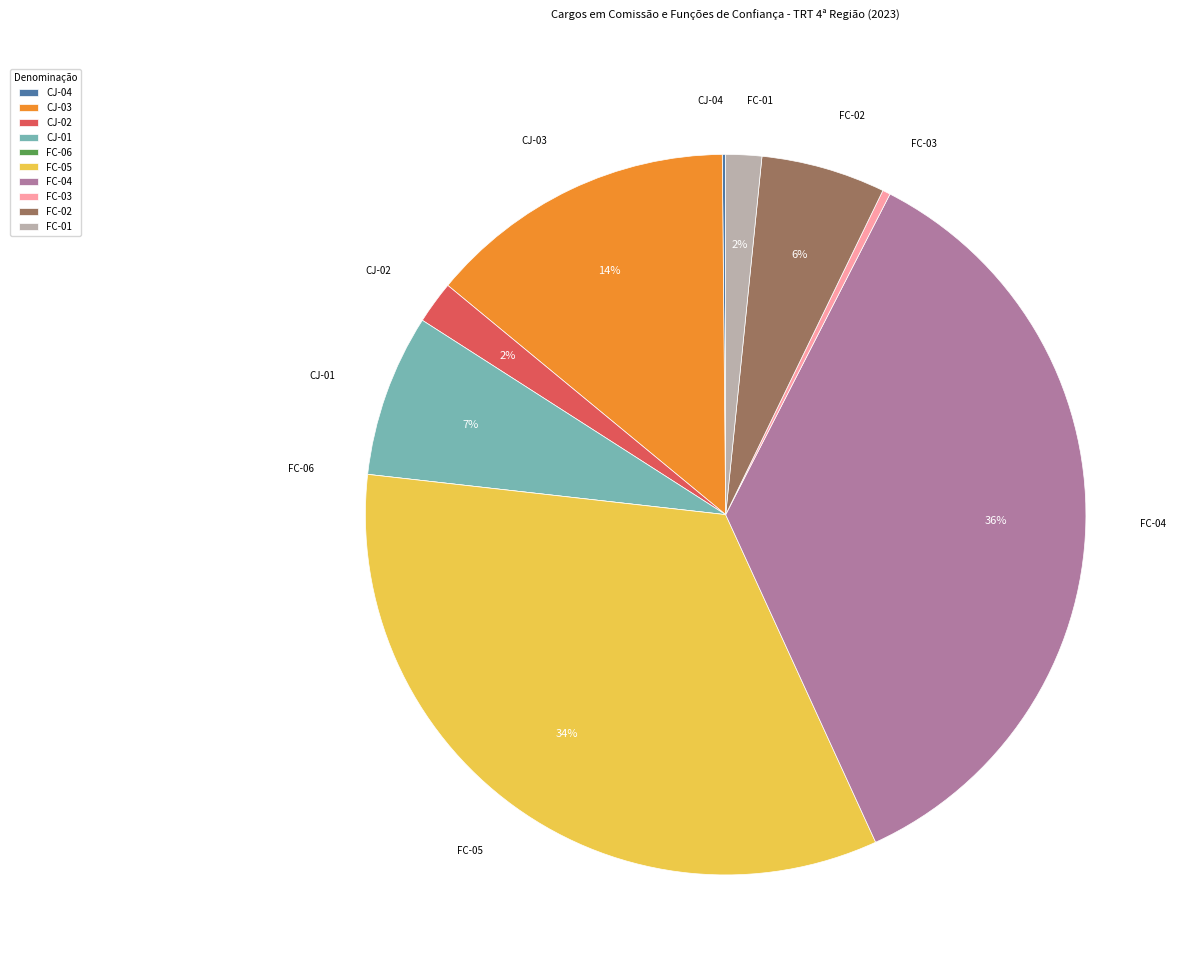

Is the sum of CJ-02 and CJ-01 greater than half?

No